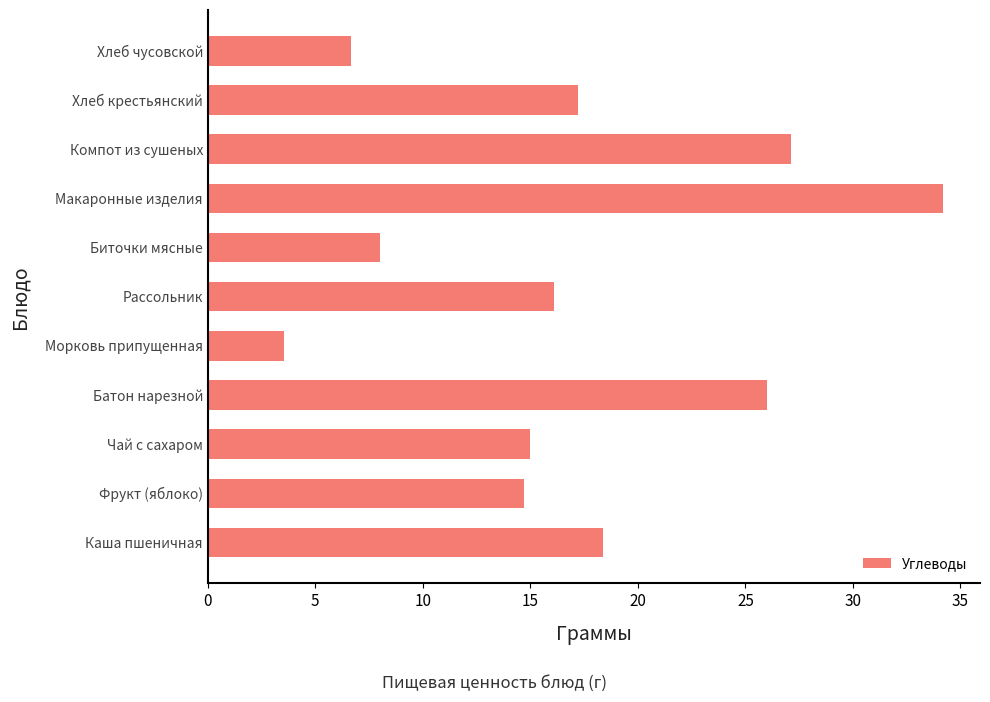

At which category does the chart reach its minimum across all series?

Морковь припущенная